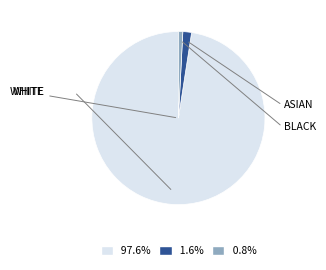

Does any single category account for the majority?

Yes